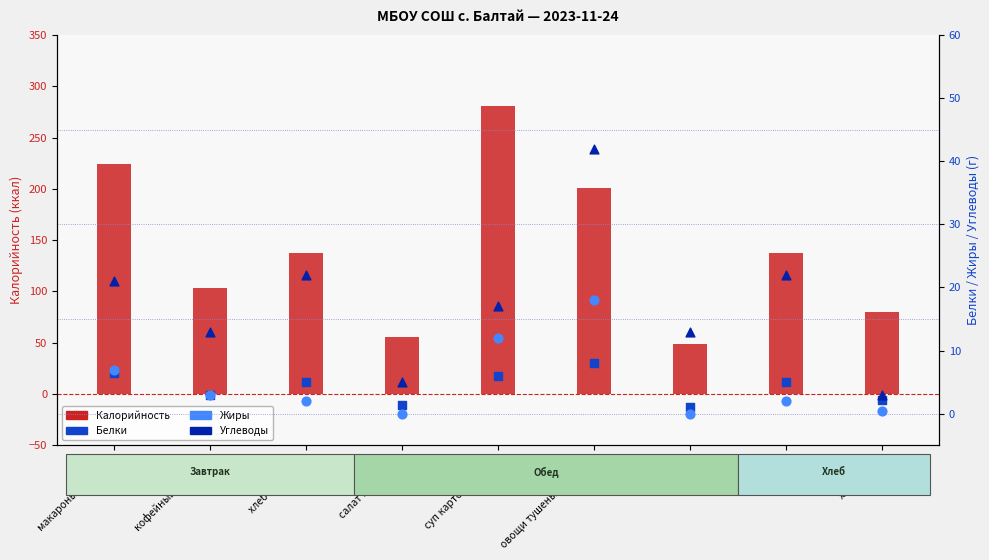

Which series reaches the minimum Y coordinate?

Жиры